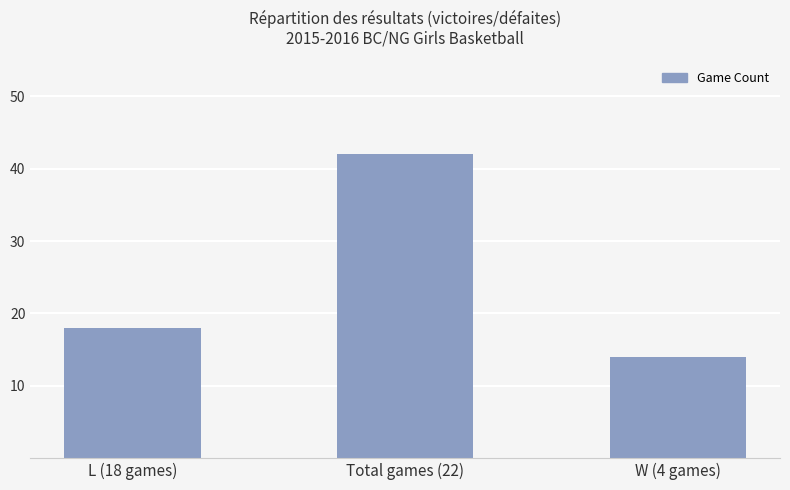

Rank the categories by value from lowest to highest.

W (4 games), L (18 games), Total games (22)